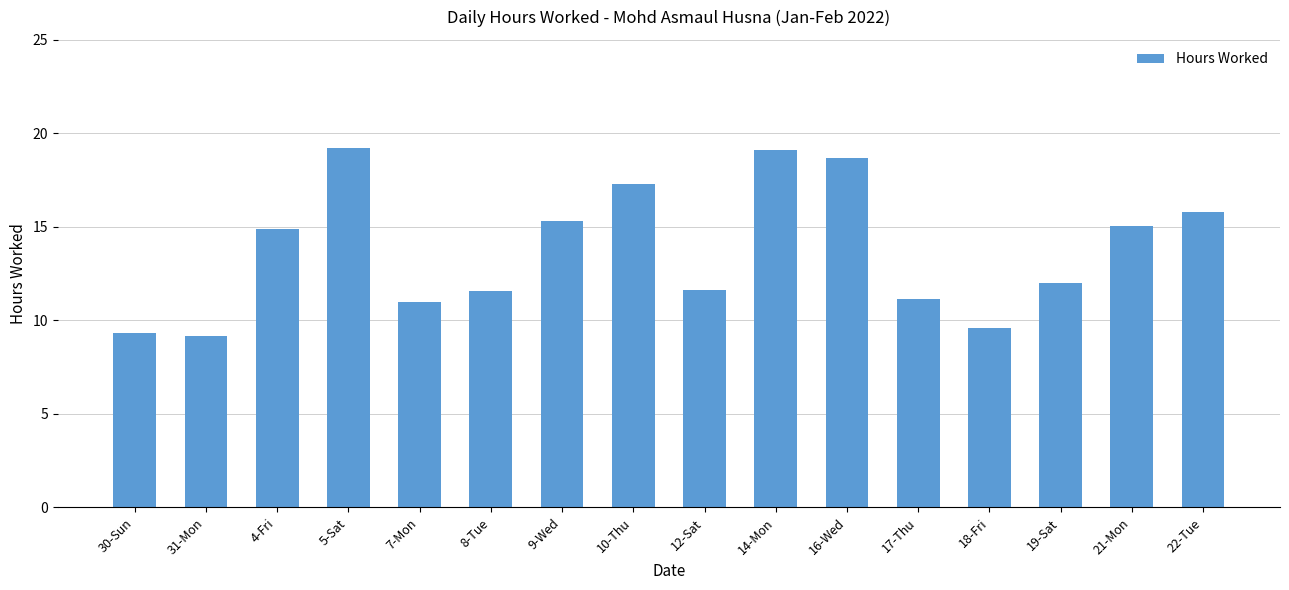

What is the change in value from 8-Tue to 16-Wed?

+7.1